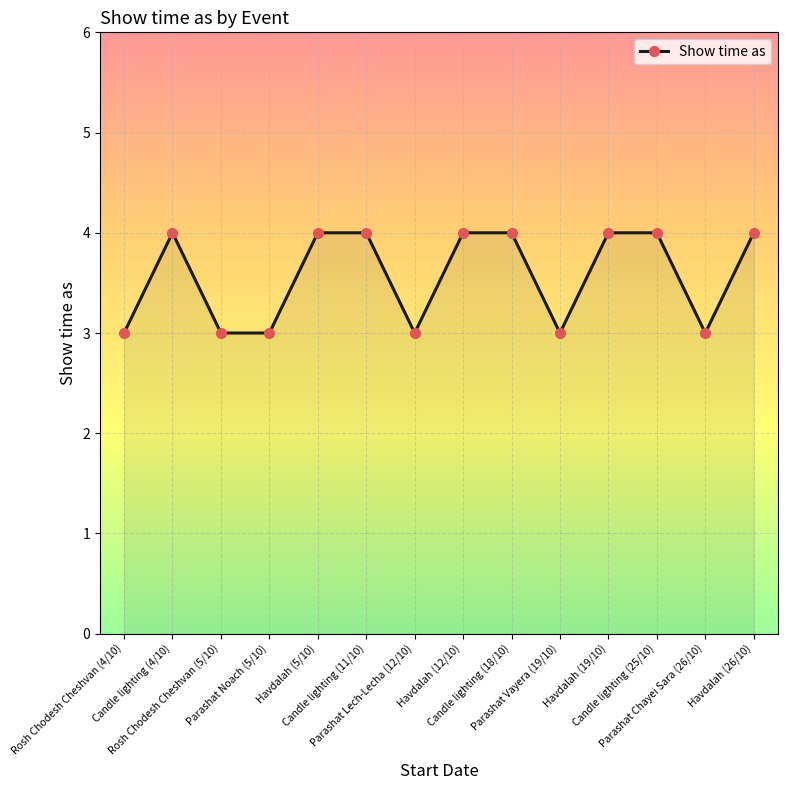

What position from the right is Havdalah (5/10)?

10